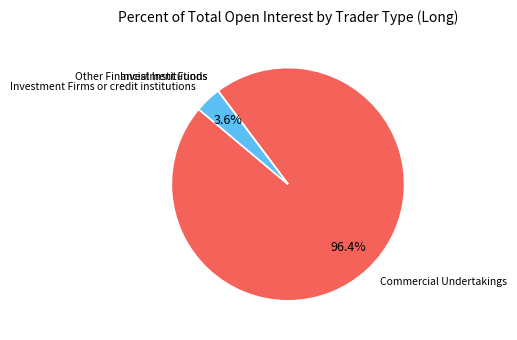

How much of the chart is everything except Investment Firms or credit institutions?

96.4%